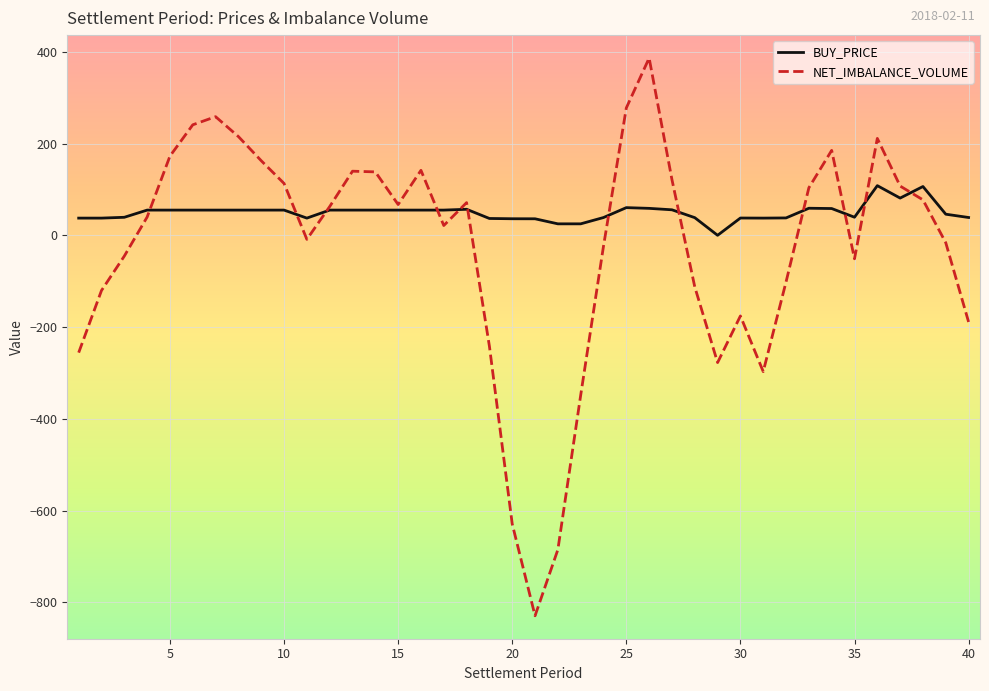

What is the smallest value displayed?

-829.5